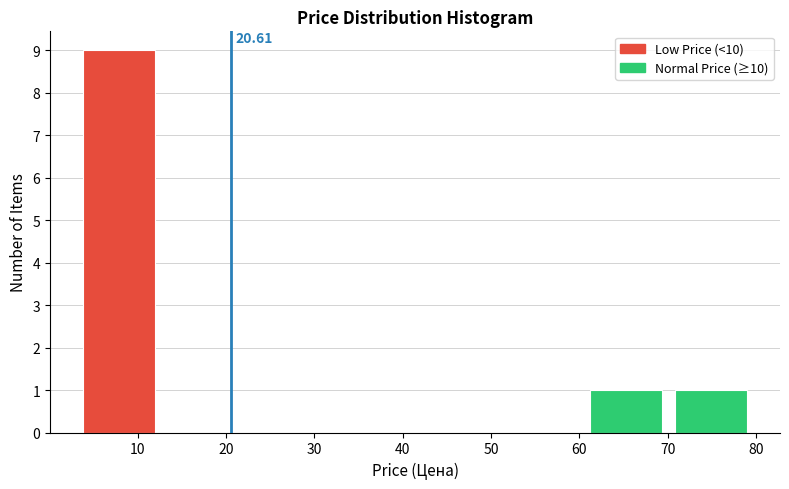

Over which range of the x-axis is the bar tallest?

4 to 13